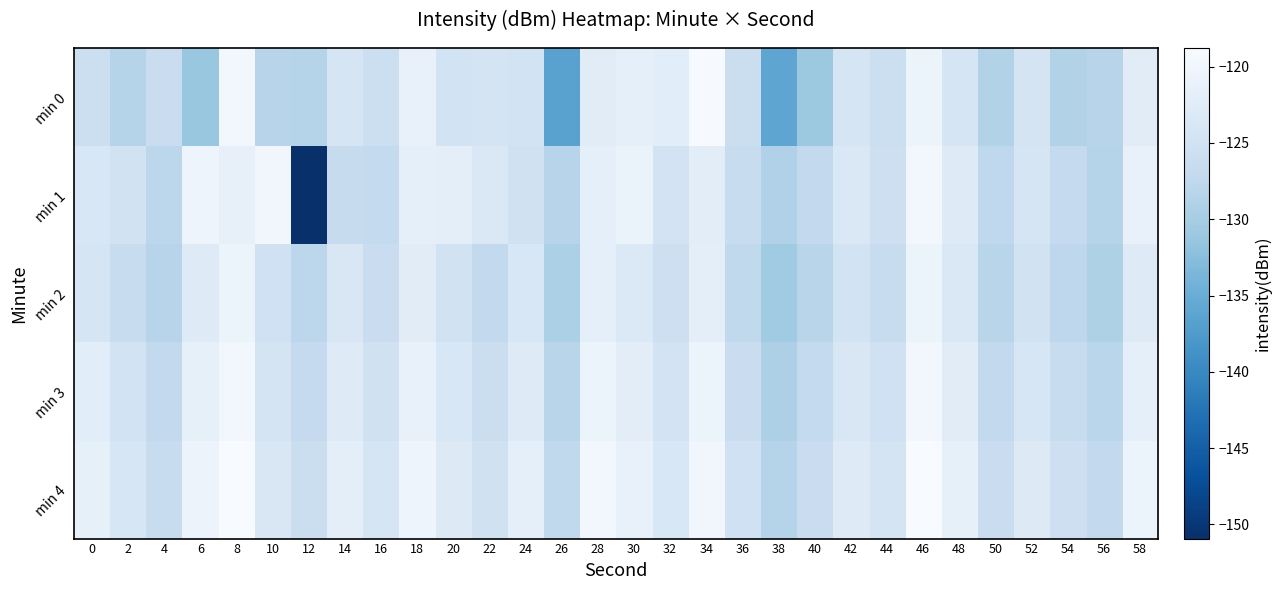

Which series changed the most between 8 and 58?

min 0